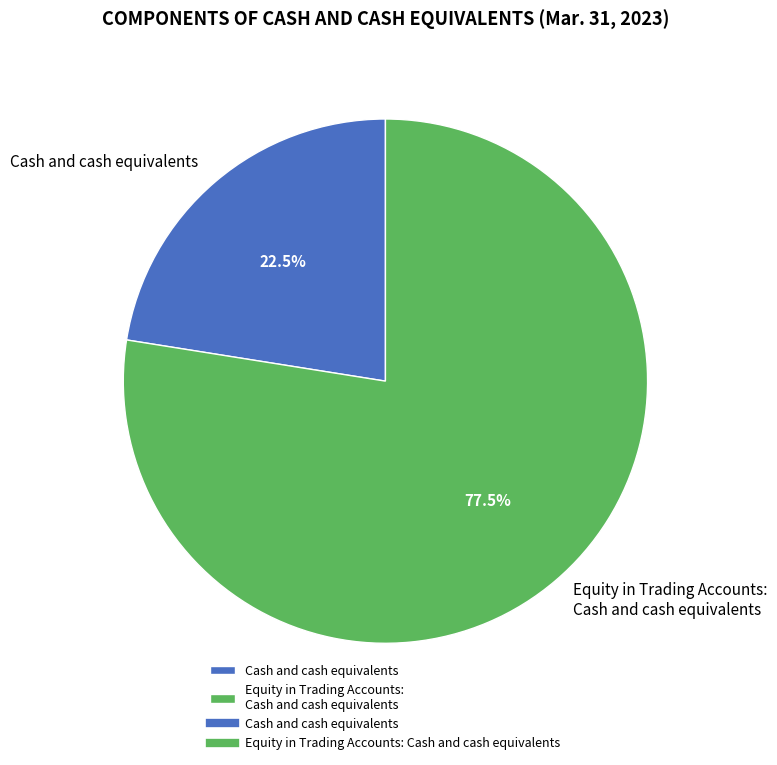

Approximately how many times larger is the value at Equity in Trading Accounts: Cash and cash equivalents compared to Cash and cash equivalents?

3.4